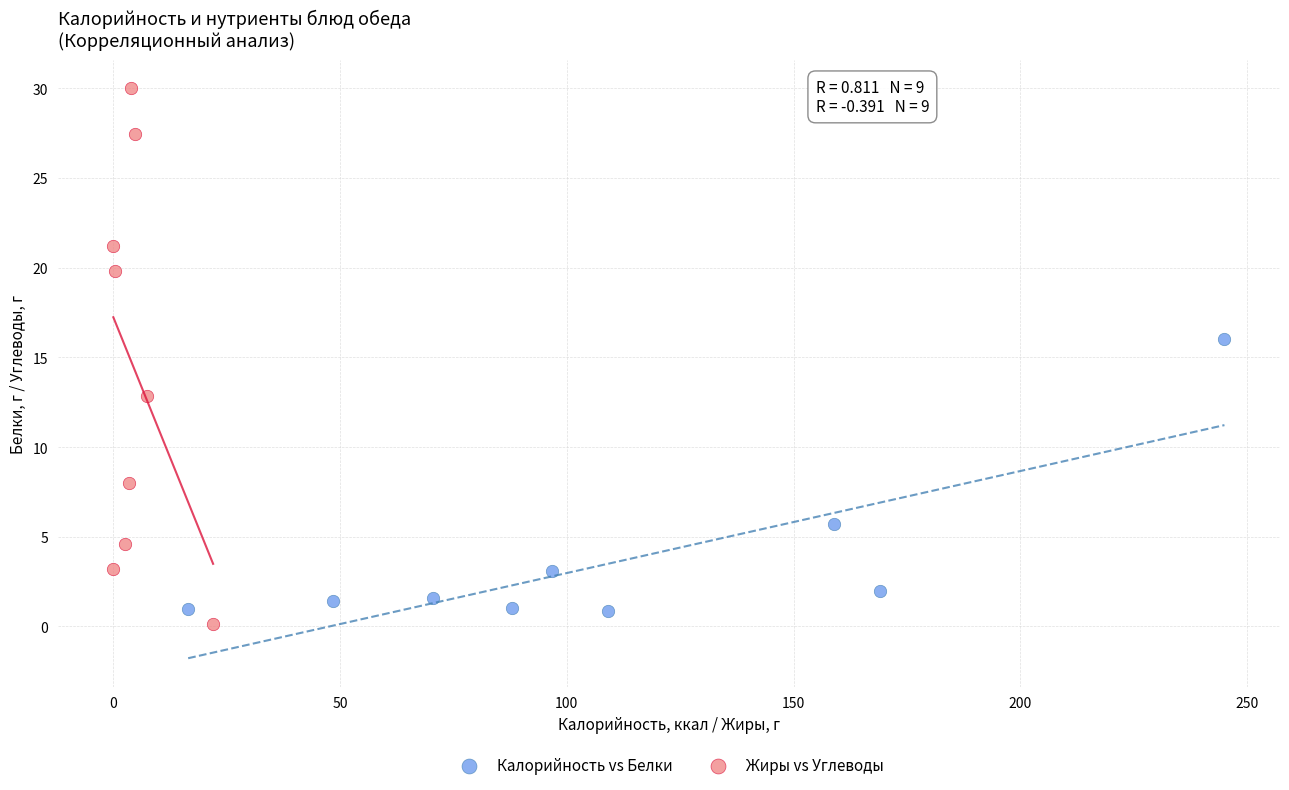

Which series has the largest Y range (max minus min)?

Жиры vs Углеводы